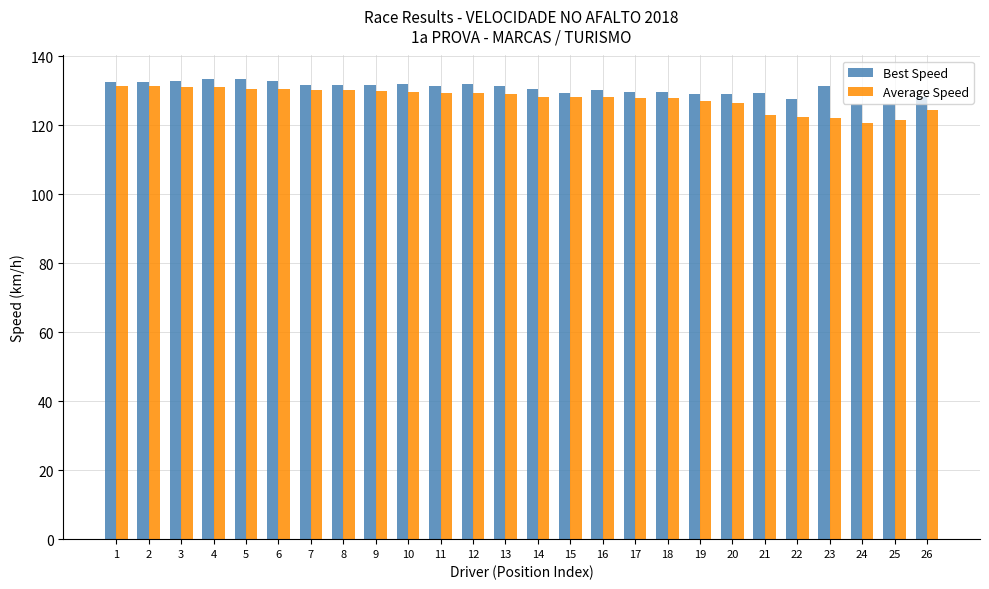

The Best Speed series shows 216.4 at 7. True or false?

False